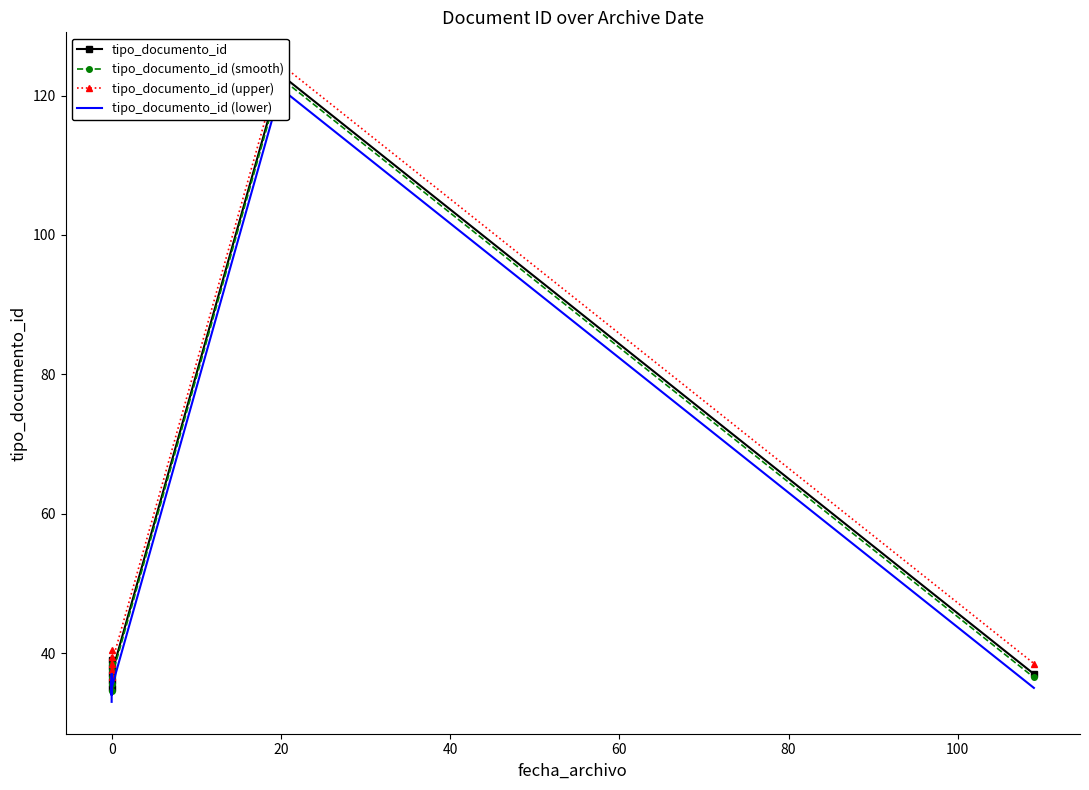

True or false: tipo_documento_id (upper) has more than 0 interior local peaks.

True